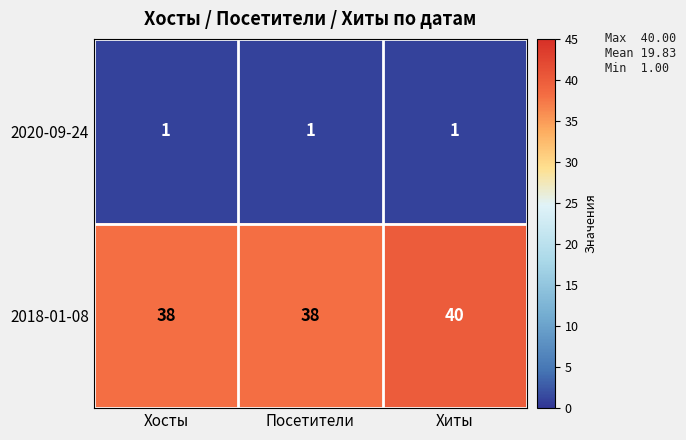

What is the spread (max minus min) of values at Хиты?

39